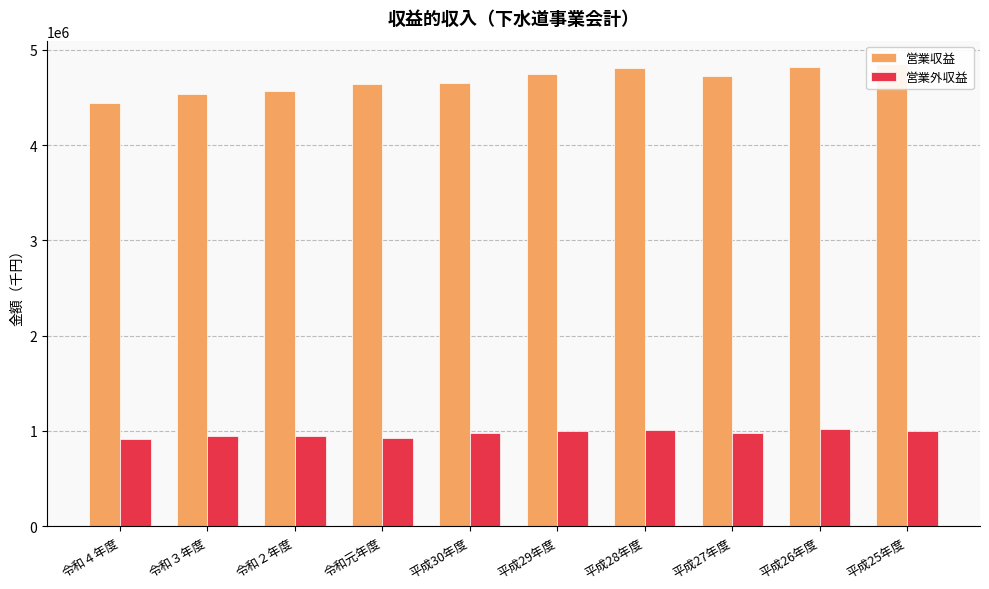

Reading left to right, list all the values displayed in this chart.

営業収益: 令和４年度=4438665	令和３年度=4538418	令和２年度=4564278	令和元年度=4637047	平成30年度=4653692	平成29年度=4743100	平成28年度=4814271	平成27年度=4728725	平成26年度=4817955	平成25年度=4853910
営業外収益: 令和４年度=916596	令和３年度=945903	令和２年度=941286	令和元年度=924844	平成30年度=981654	平成29年度=995541	平成28年度=1007457	平成27年度=979088	平成26年度=1020373	平成25年度=997809